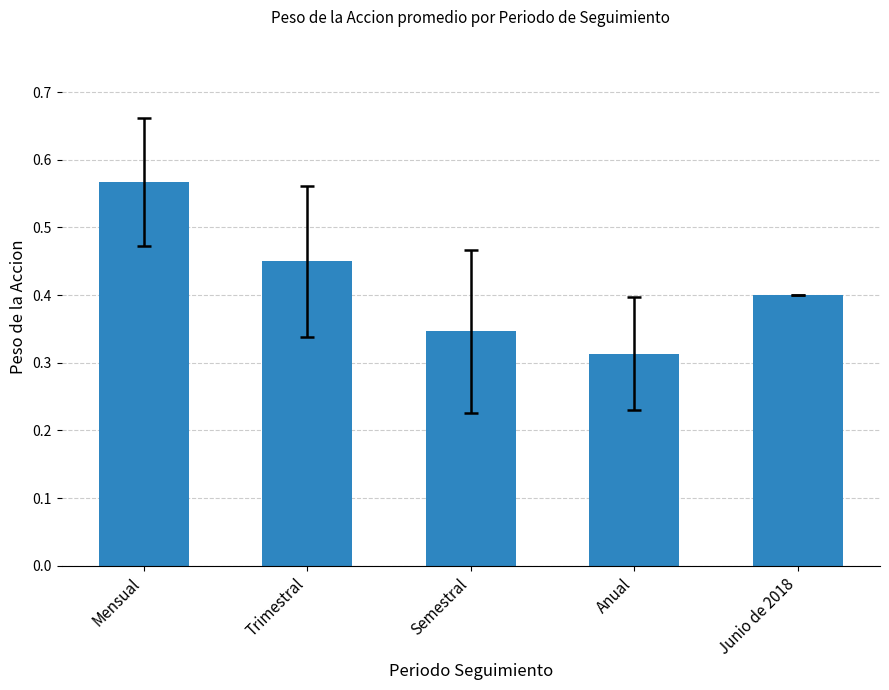

What is the sum of the values at Mensual and Trimestral?

1.0